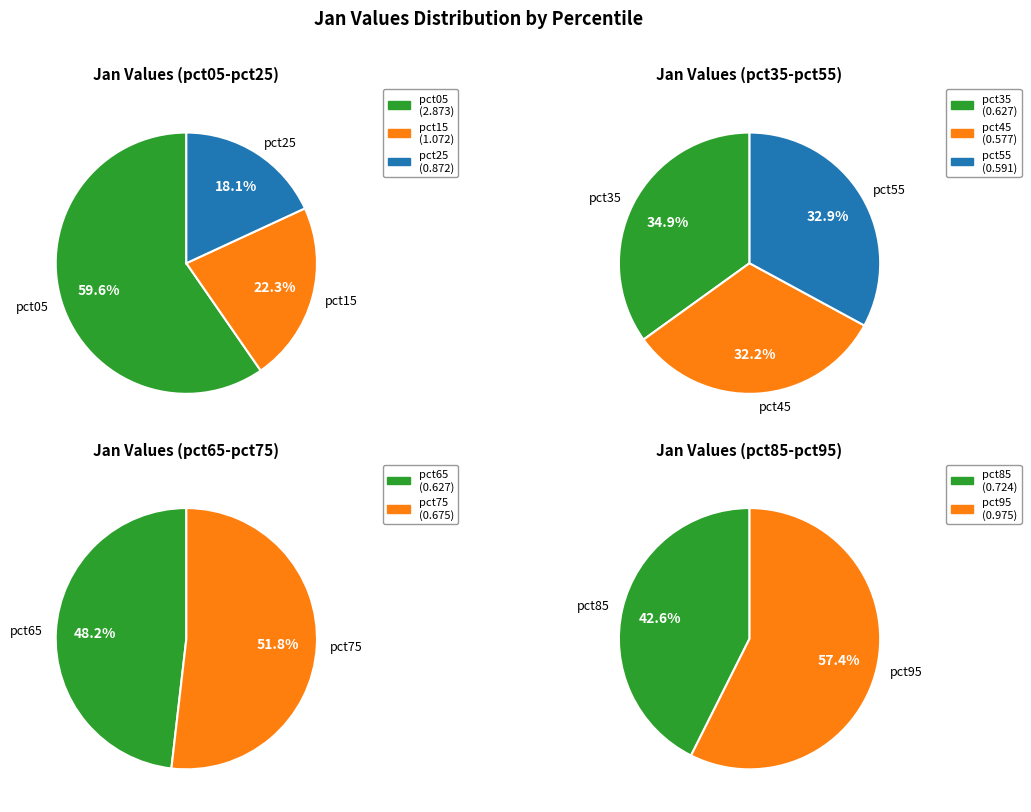

True or false: pct05 accounts for 30% of the total.

True